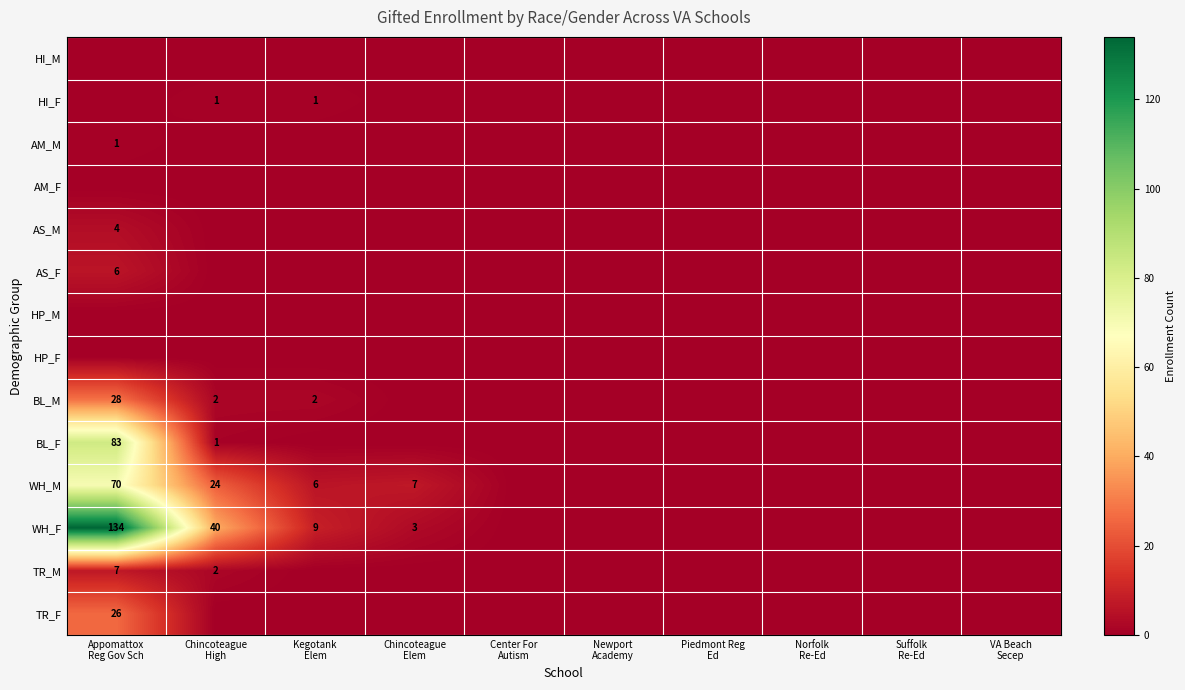

What is the difference between the highest and lowest values at Chincoteague
High?

40